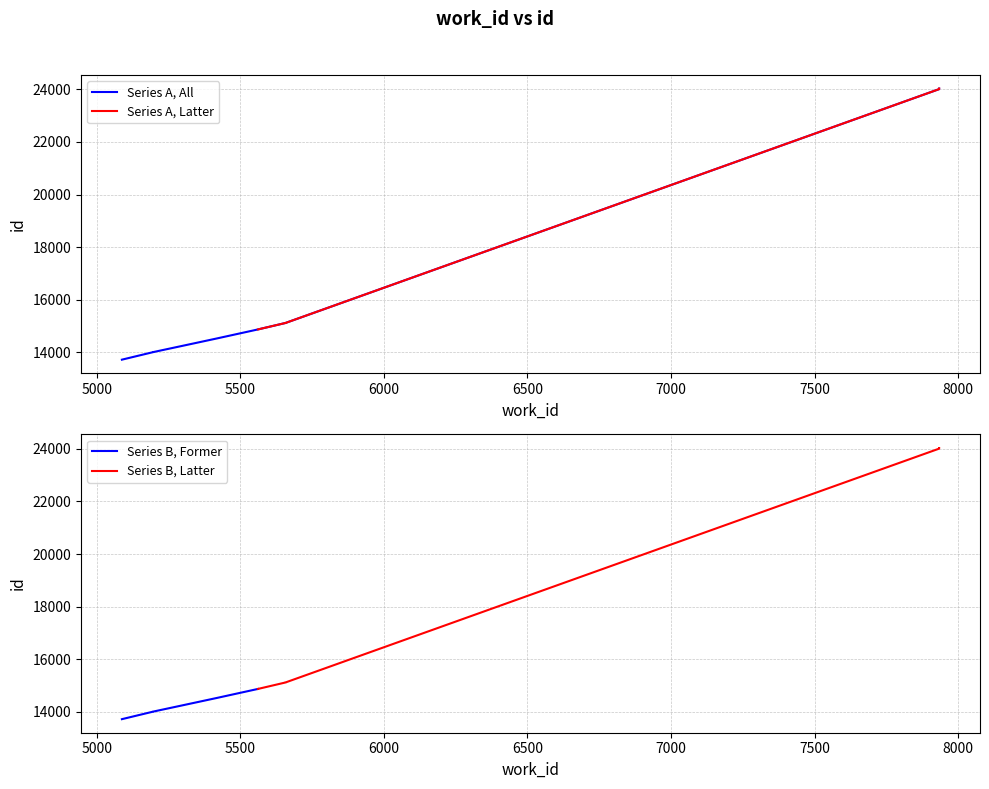

At which category does the chart reach its minimum across all series?

5088